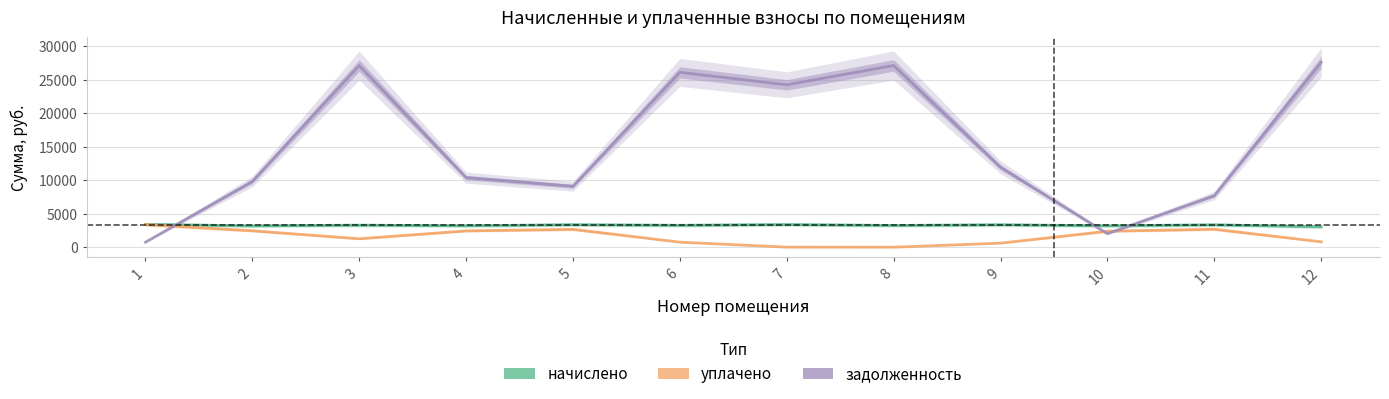

Rank the series by their maximum value, from lowest to highest.

уплачено, начислено, задолженность